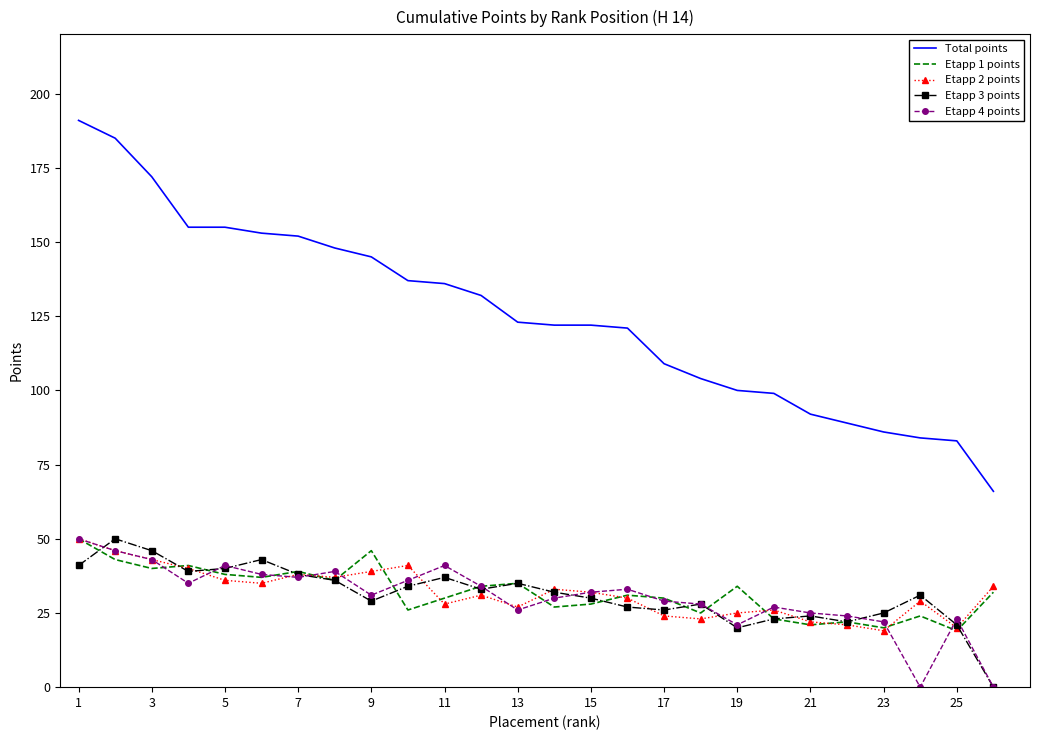

Which series has the largest range (max minus min)?

Total points